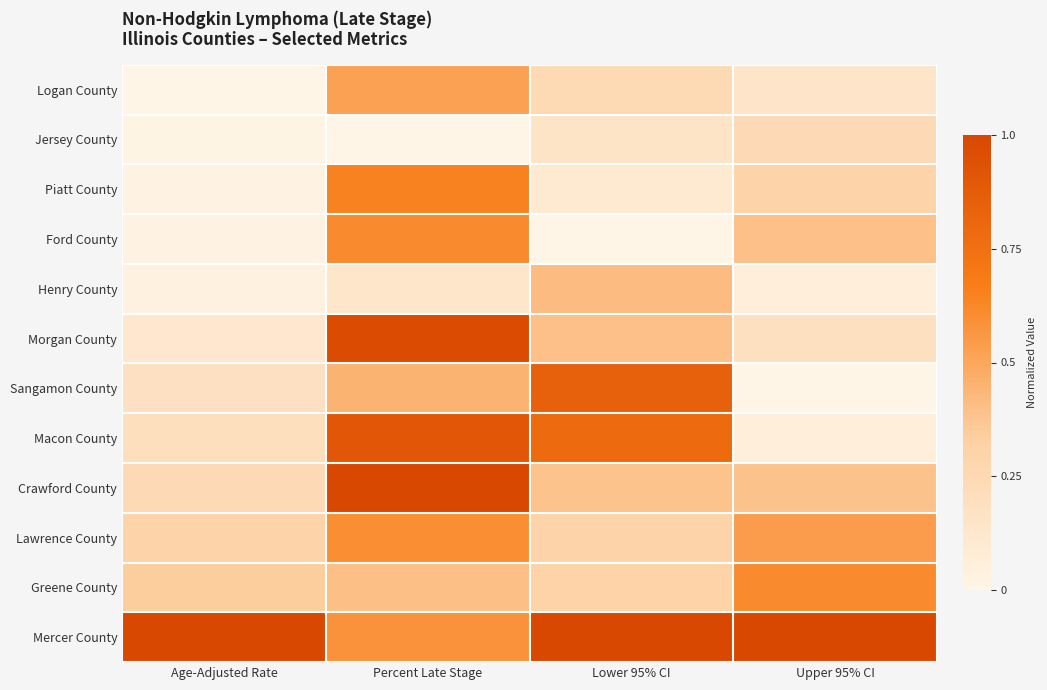

What is the maximum value shown in the chart?

1.0